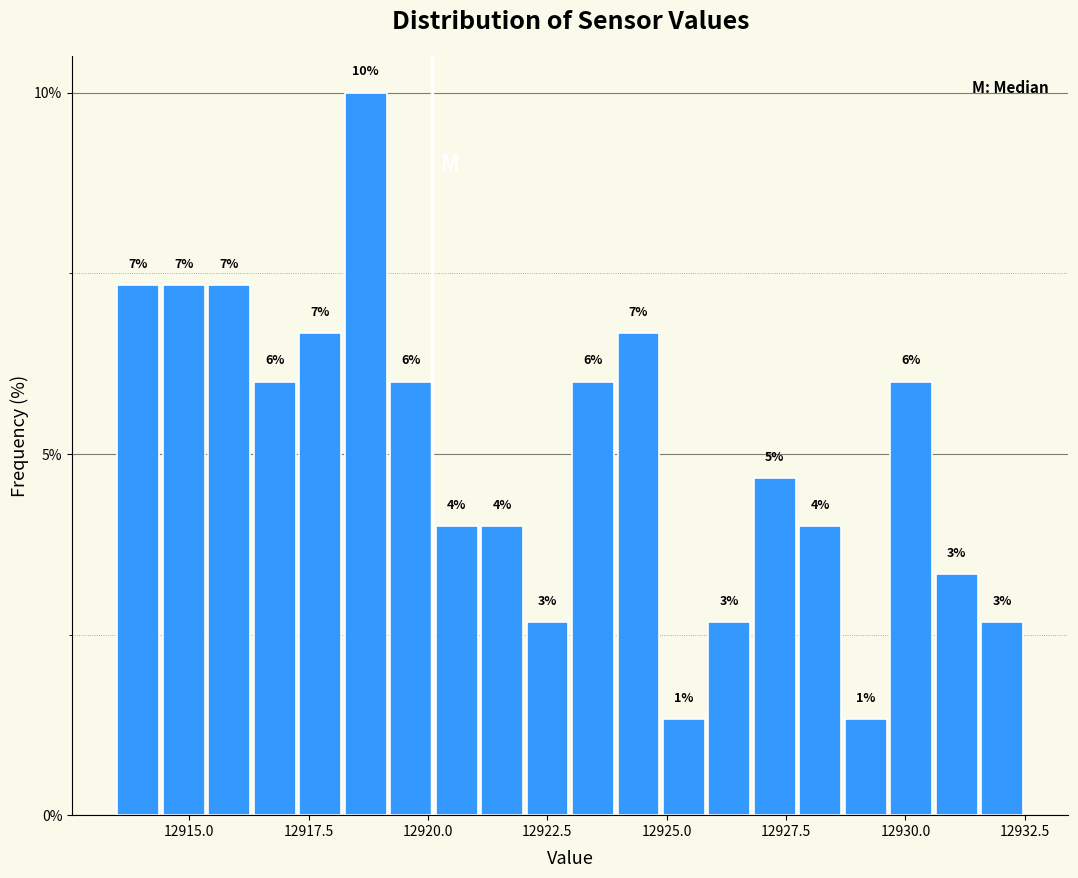

Read against the x-axis, roughly where is the centre of the tallest bar?

12918.5